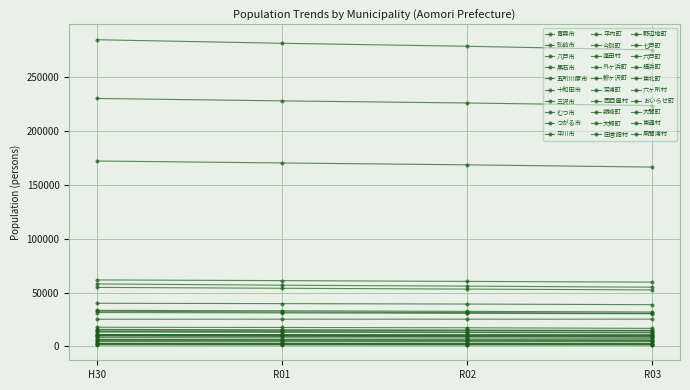

Does the chart have visible grid lines?

Yes